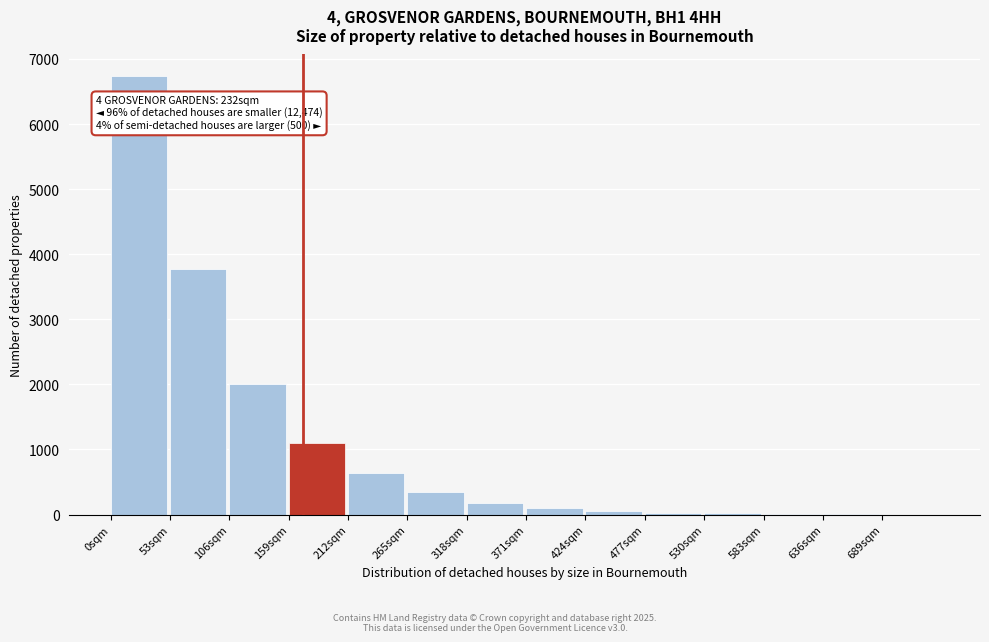

Which has a higher value, 159sqm or 106sqm?

106sqm